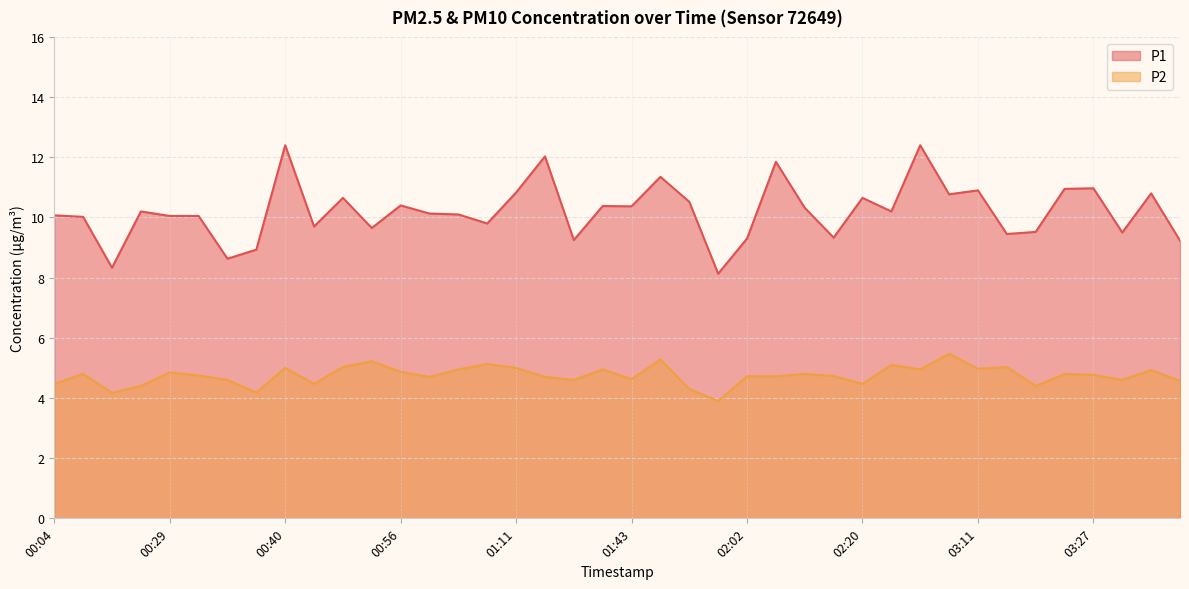

True or false: P1 and P2 intersect in this chart.

False